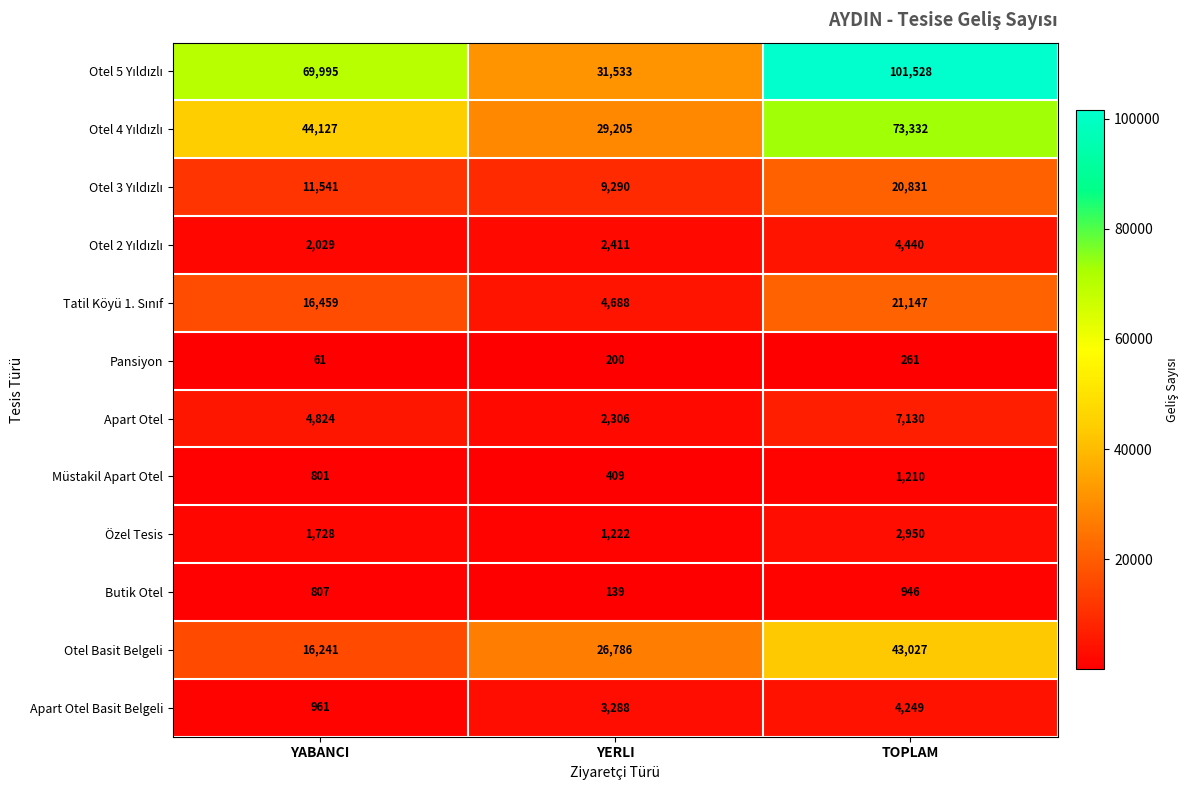

What is the greatest value displayed?

101528